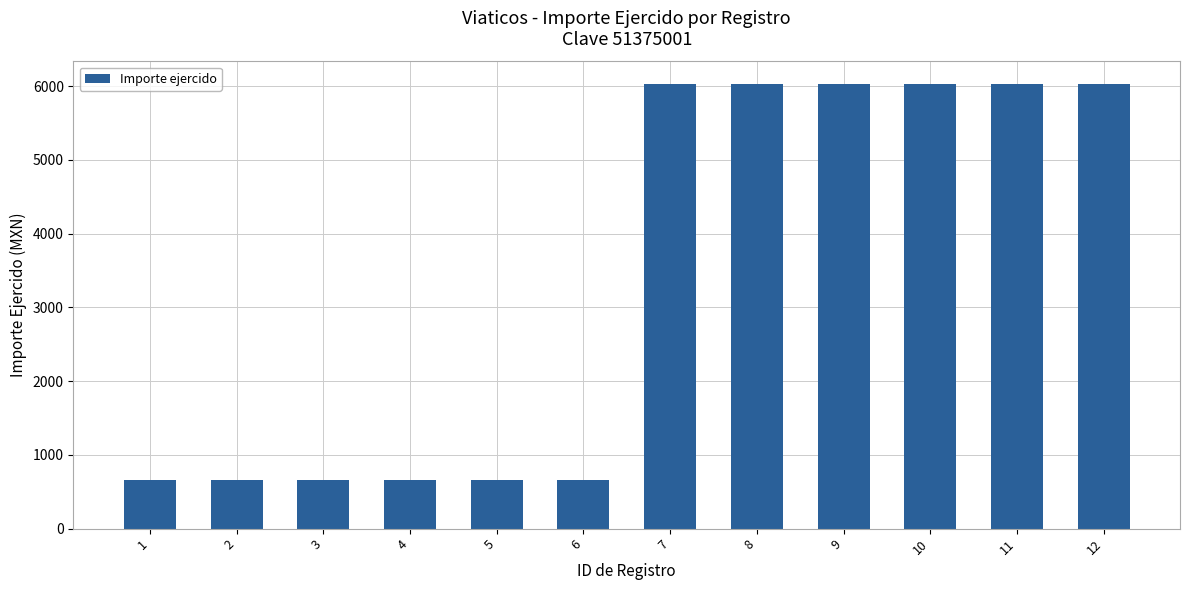

What value does the data have at 10?

6033.0